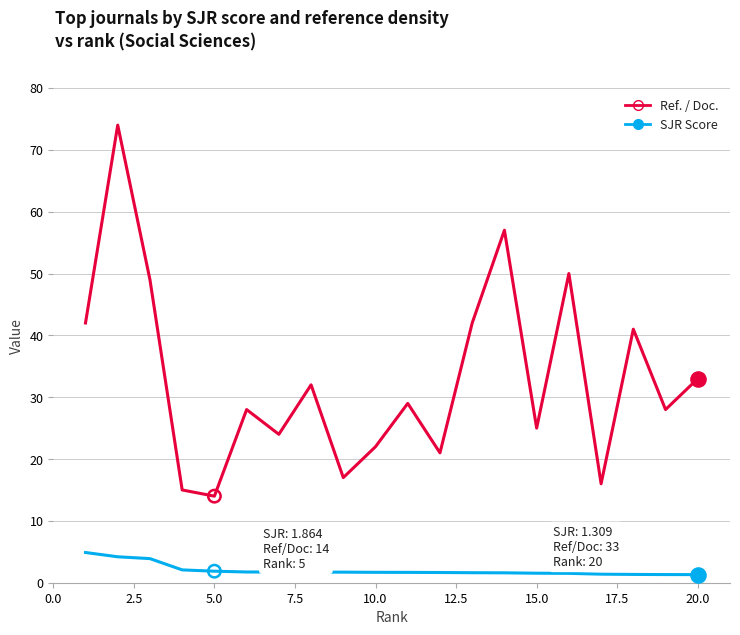

Which series has the largest total across all categories?

Ref. / Doc.